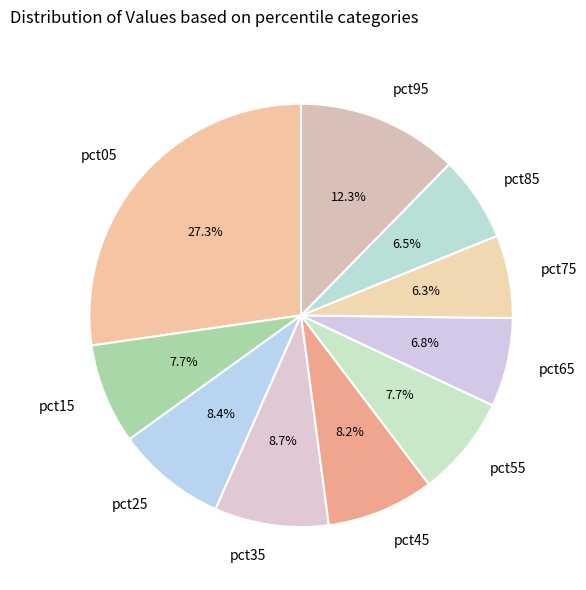

How many segments does this pie chart have?

10